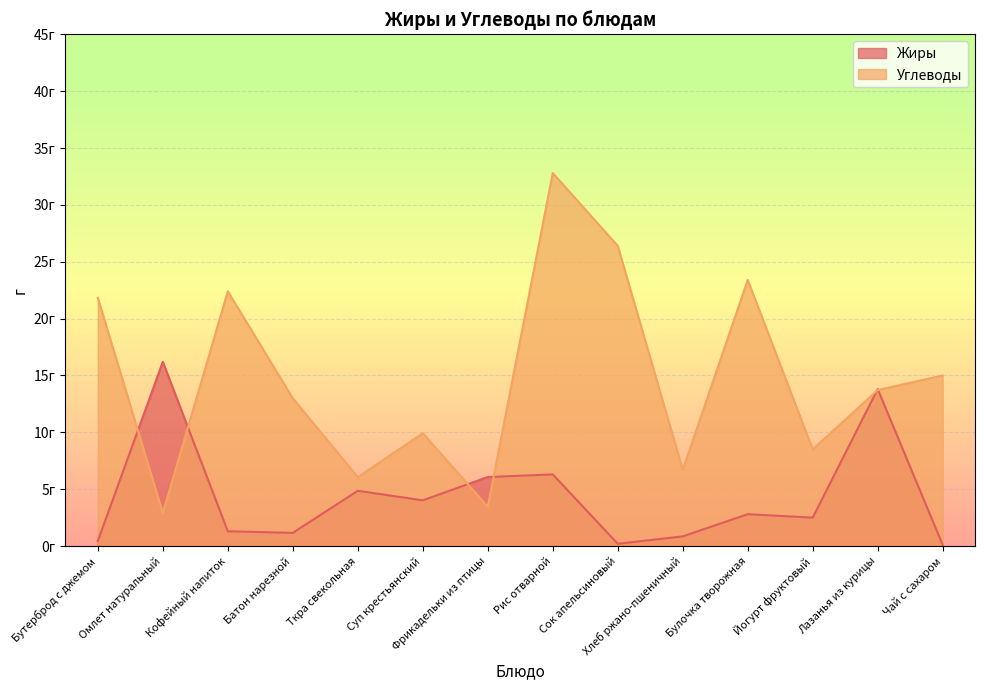

List the series in order of their overall mean, highest first.

Углеводы, Жиры